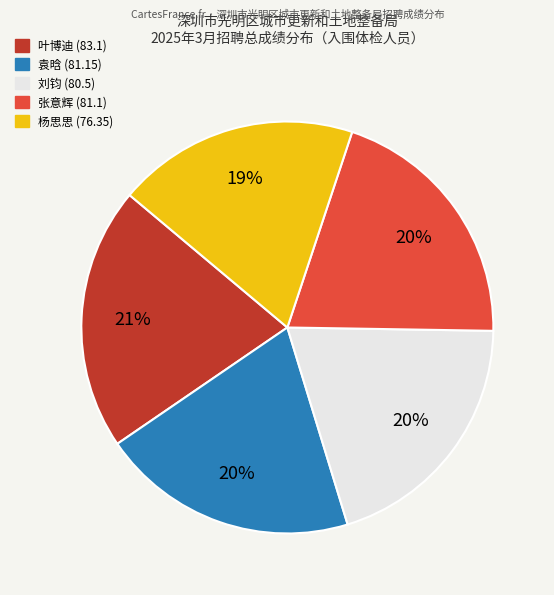

Does 张意辉 (81.1) account for over 50% of the chart?

No